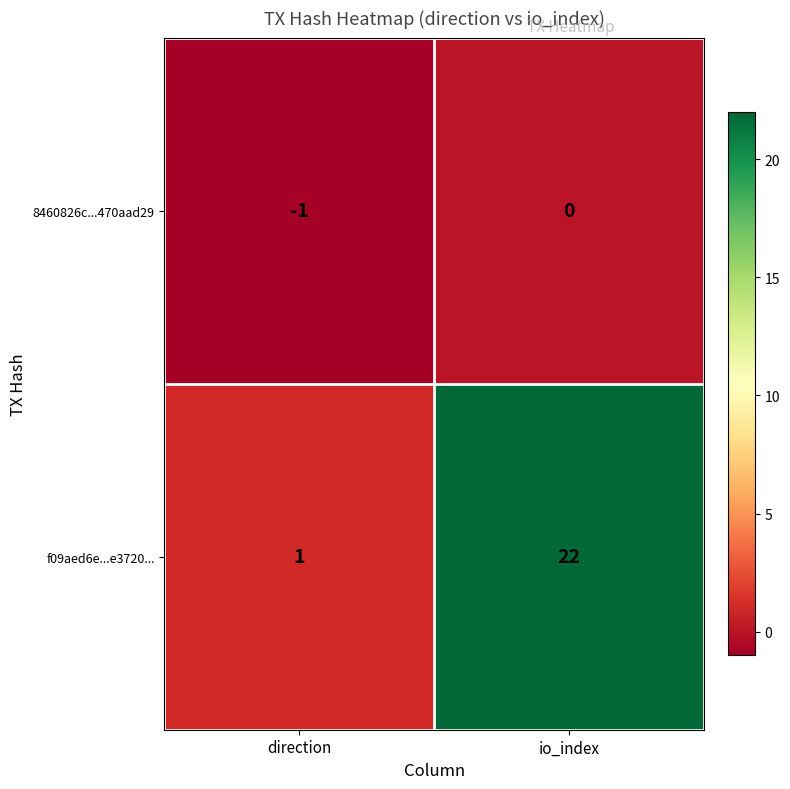

Rank the series by their maximum value, from highest to lowest.

f09aed6e...e3720..., 8460826c...470aad29